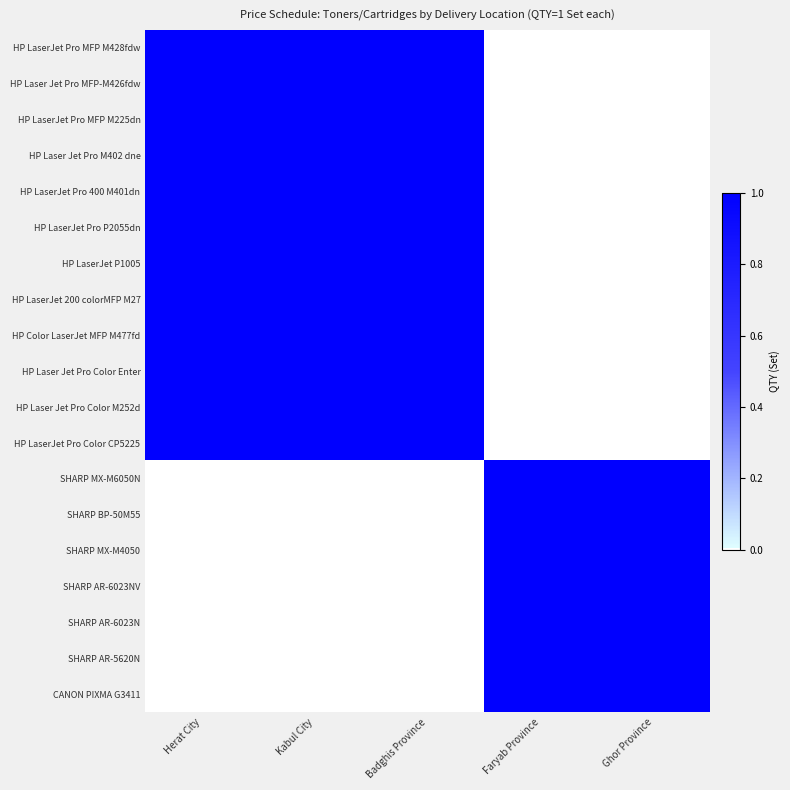

At how many categories does at least one series exceed 0?

5